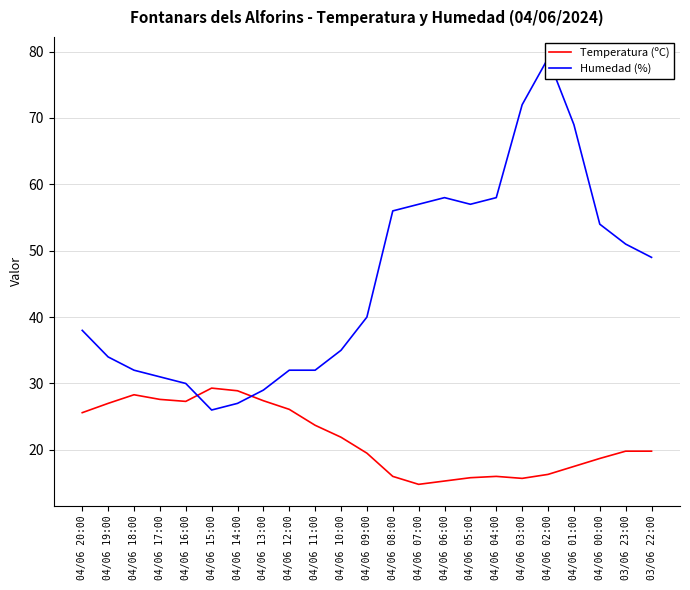

How many interior local peaks does the Humedad (%) series have?

2